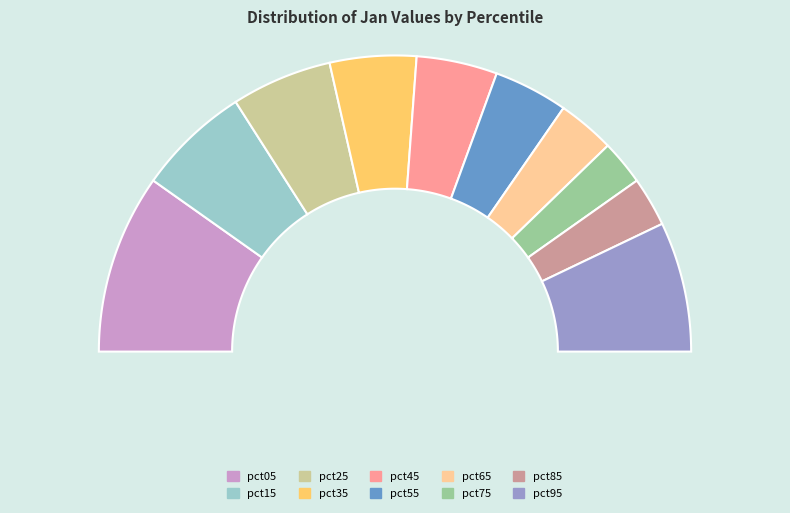

To the nearest percent, what portion does pct35 represent?

9%